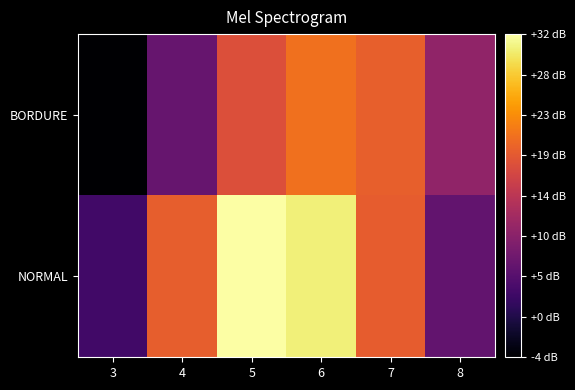

Reading left to right, what are all the values shown in this chart?

BORDURE: 3=-4.1	4=6.5	5=17.6	6=20.8	7=19.3	8=10.3
NORMAL: 3=3.2	4=19.2	5=32.3	6=30.7	7=19.0	8=6.1